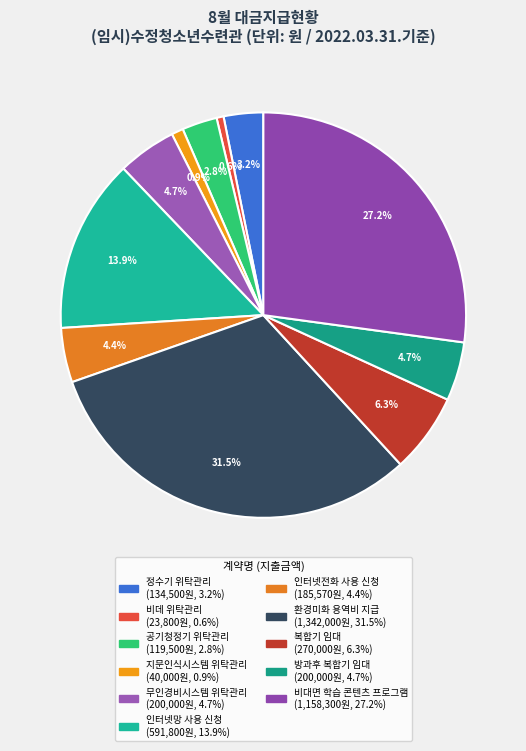

How many segments does this pie chart have?

11